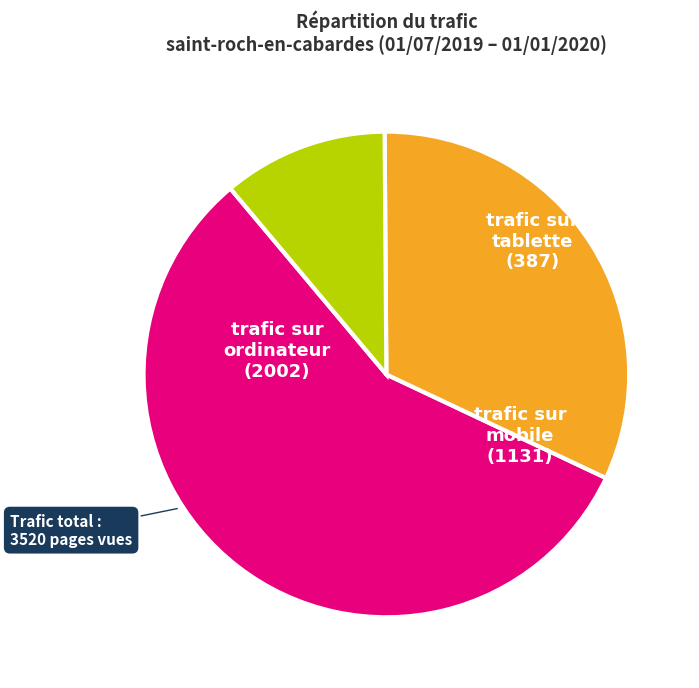

Approximately how many times larger is the value at trafic sur ordinateur compared to trafic sur tablette?

5.2